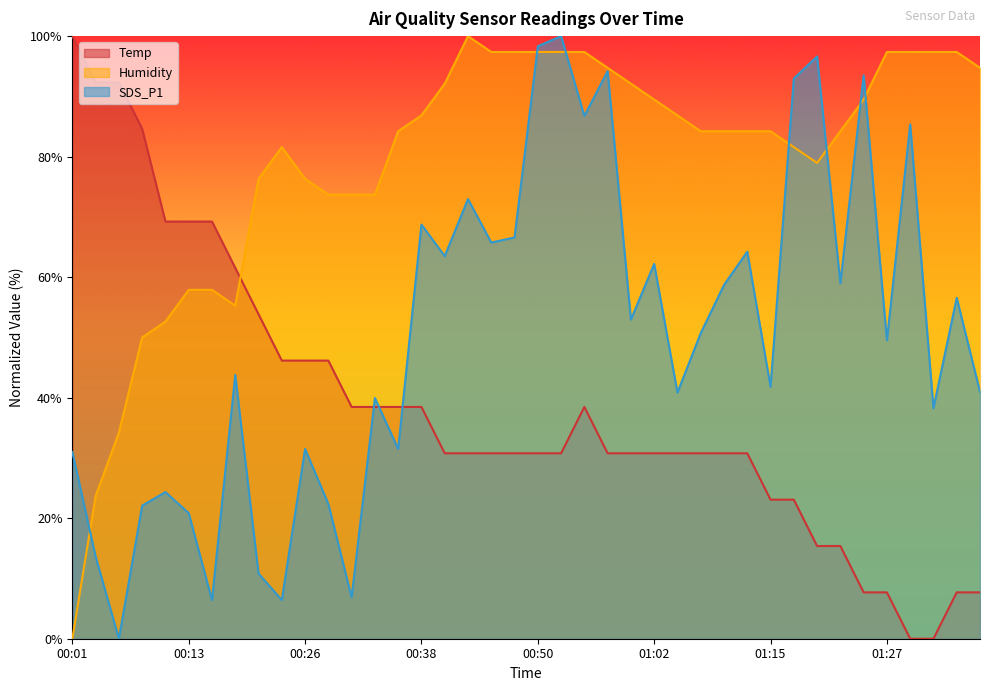

How many positive values does the SDS_P1 series have?

39